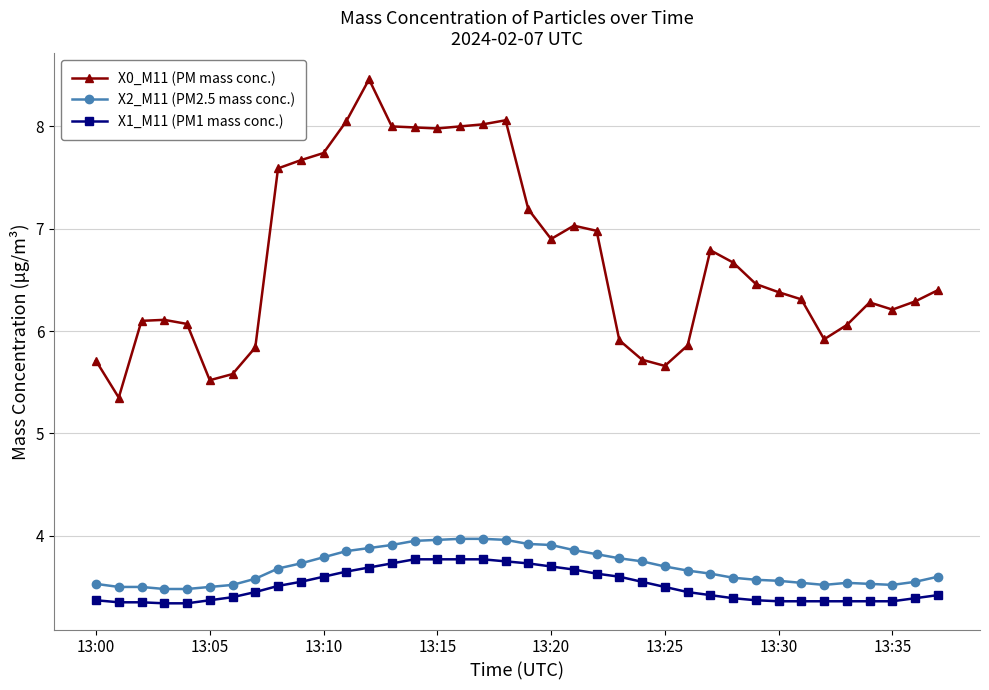

What is the smallest value displayed?

3.3